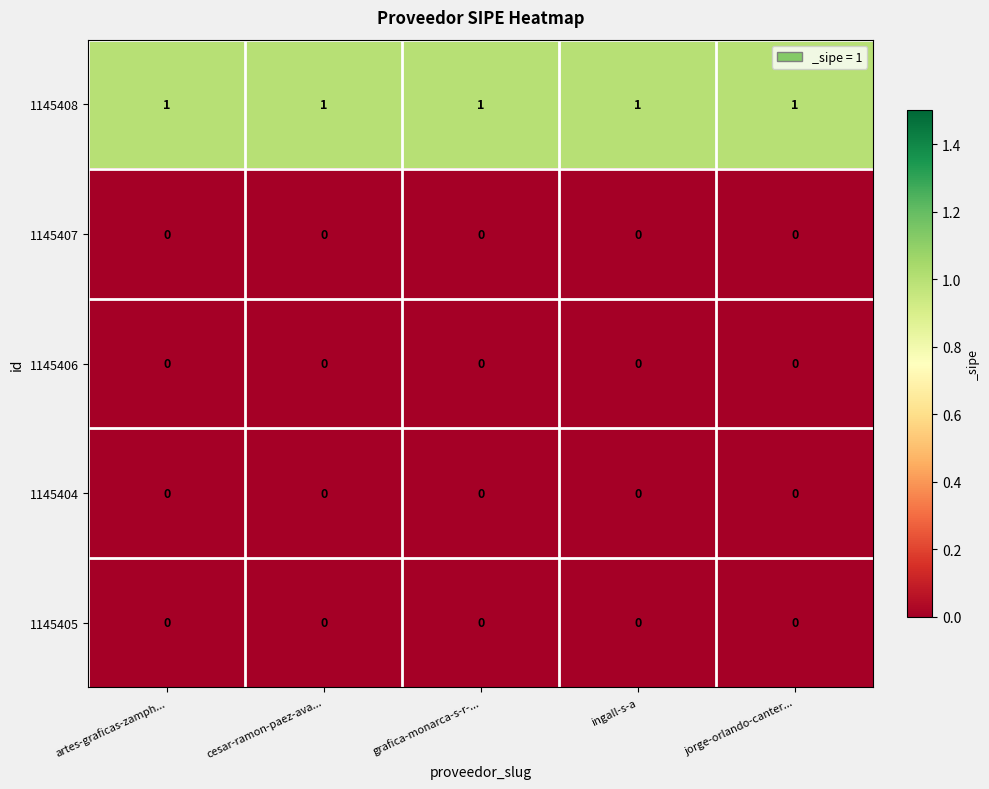

Which series has the largest total across all categories?

1145408